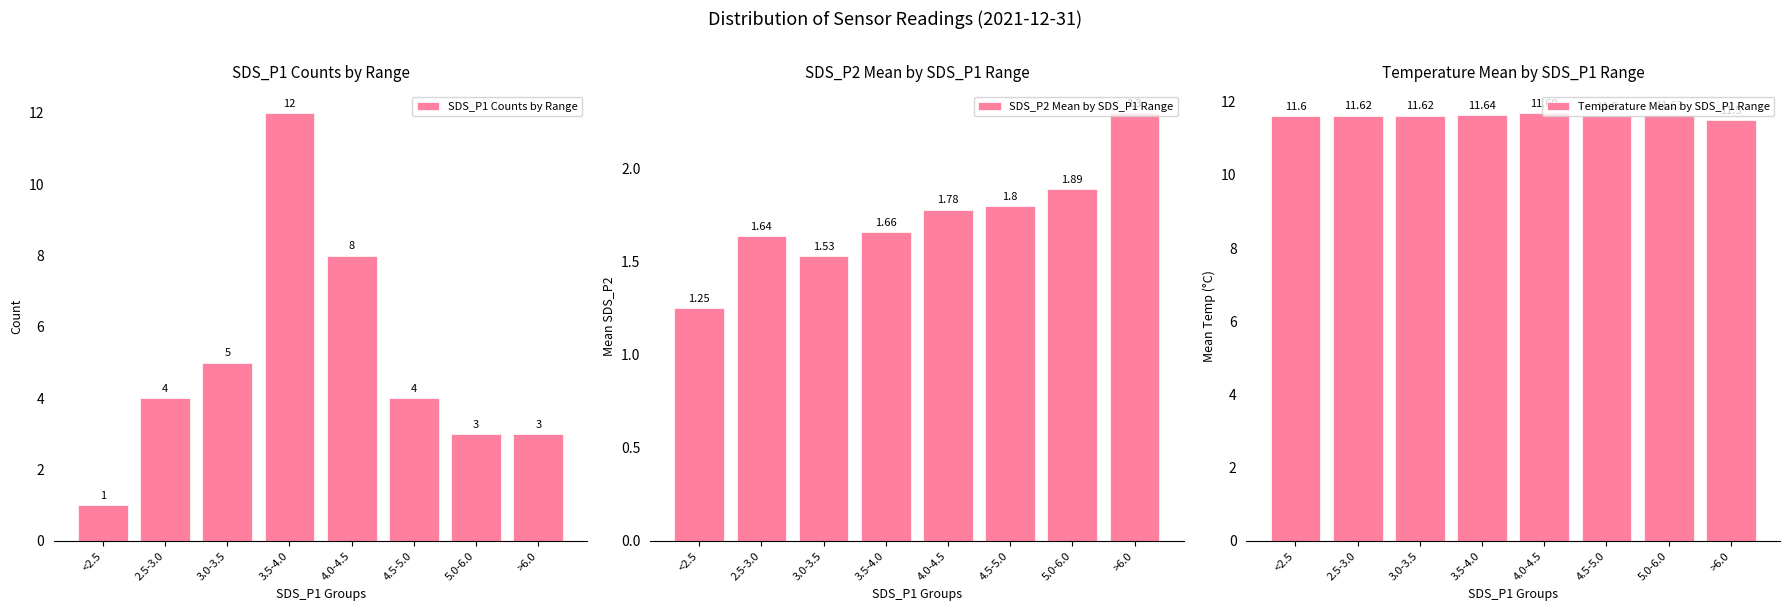

At which category is the sum across all series the highest?

3.5-4.0